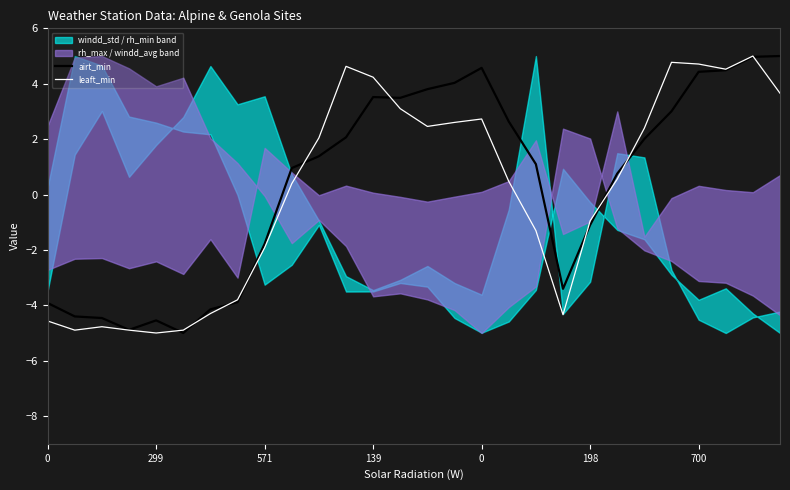

Which series has the largest total across all categories?

airt_min